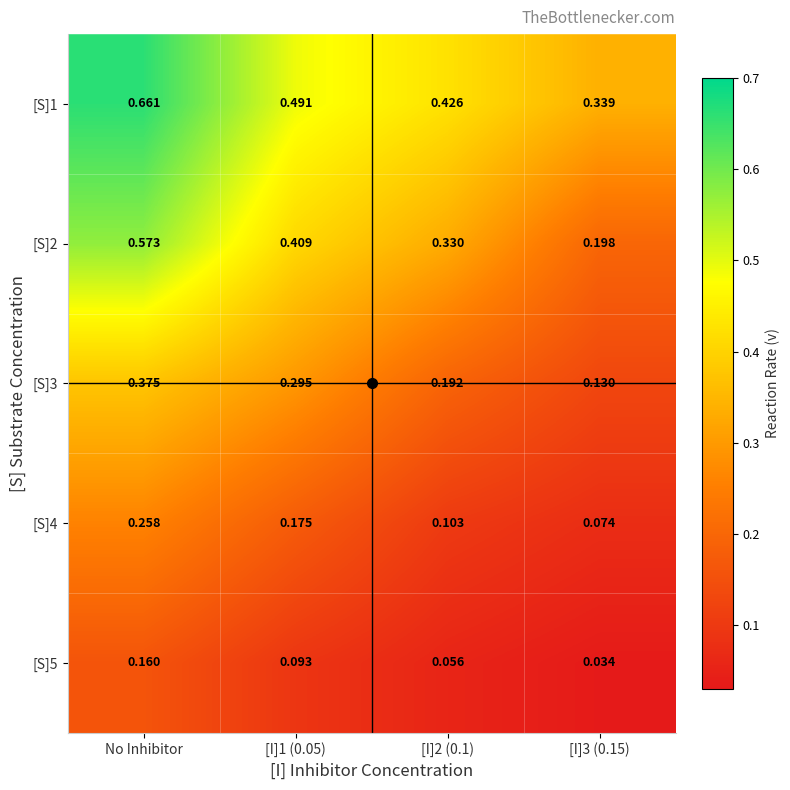

Is the value of [S]4 at [I]1 (0.05) greater than the value of [S]3 at [I]2 (0.1)?

No